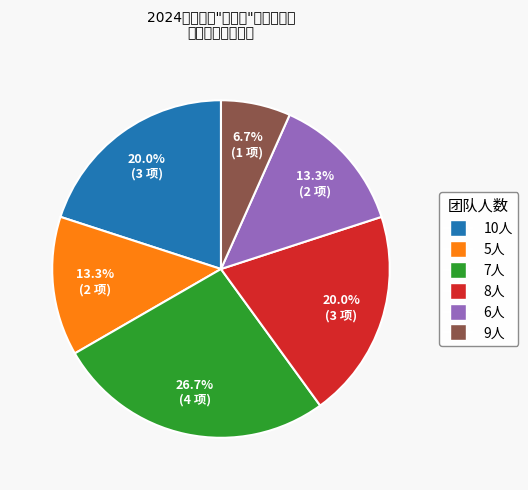

Is there any slice that represents more than half of the pie?

No